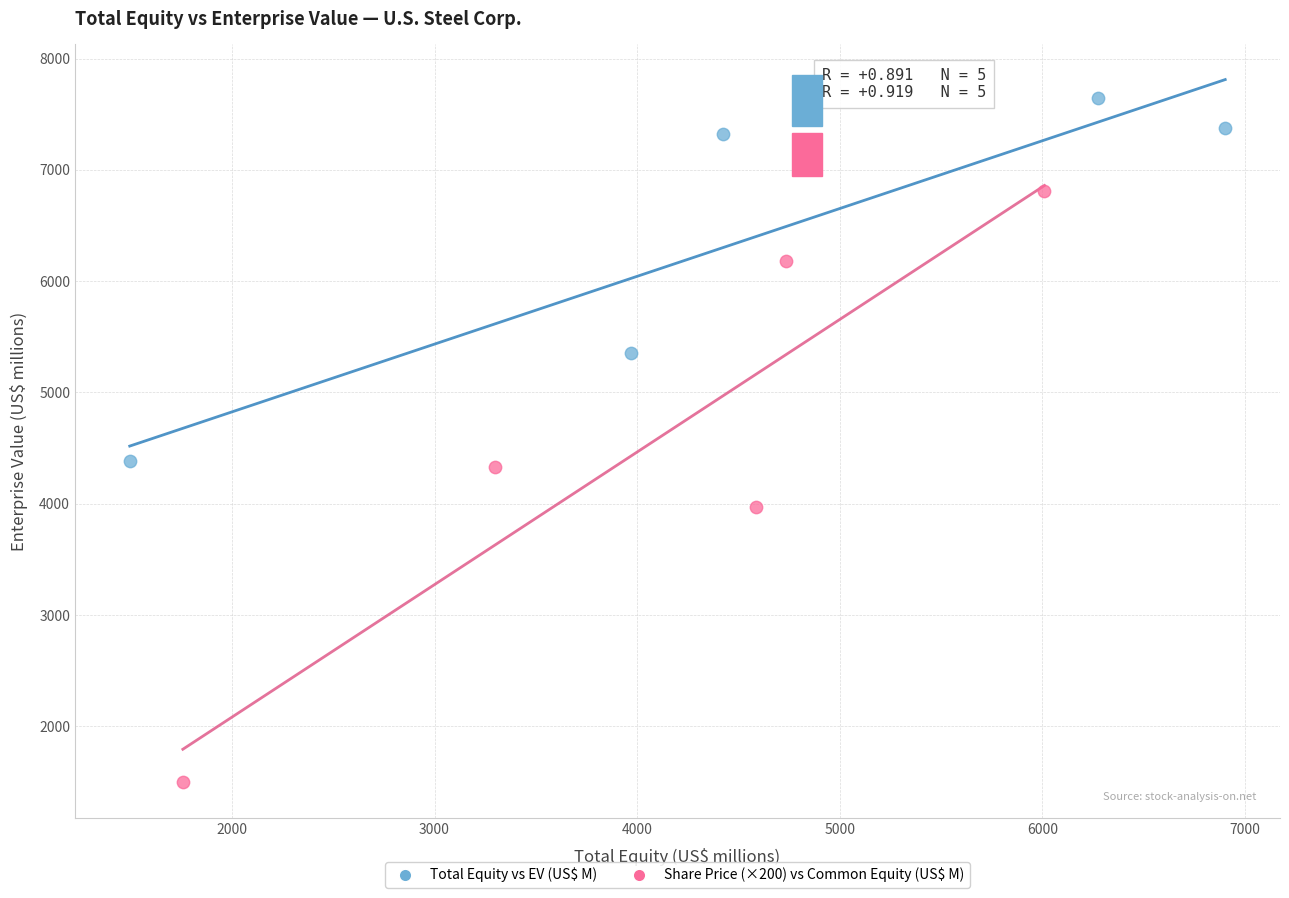

Which series has the largest Y range (max minus min)?

Share Price (×200) vs Common Equity (US$ M)